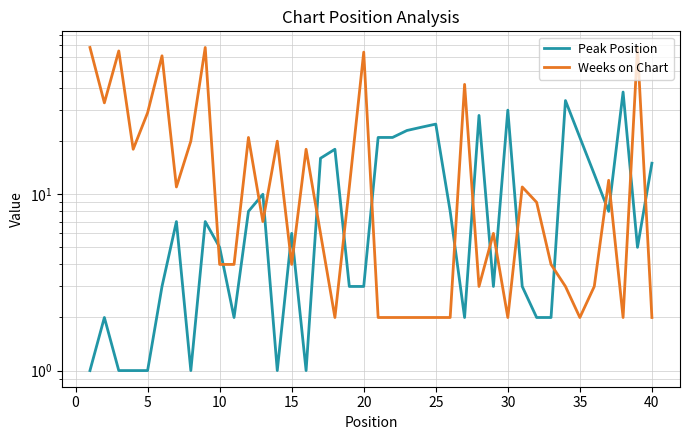

Rank the series by their maximum value, from lowest to highest.

Peak Position, Weeks on Chart